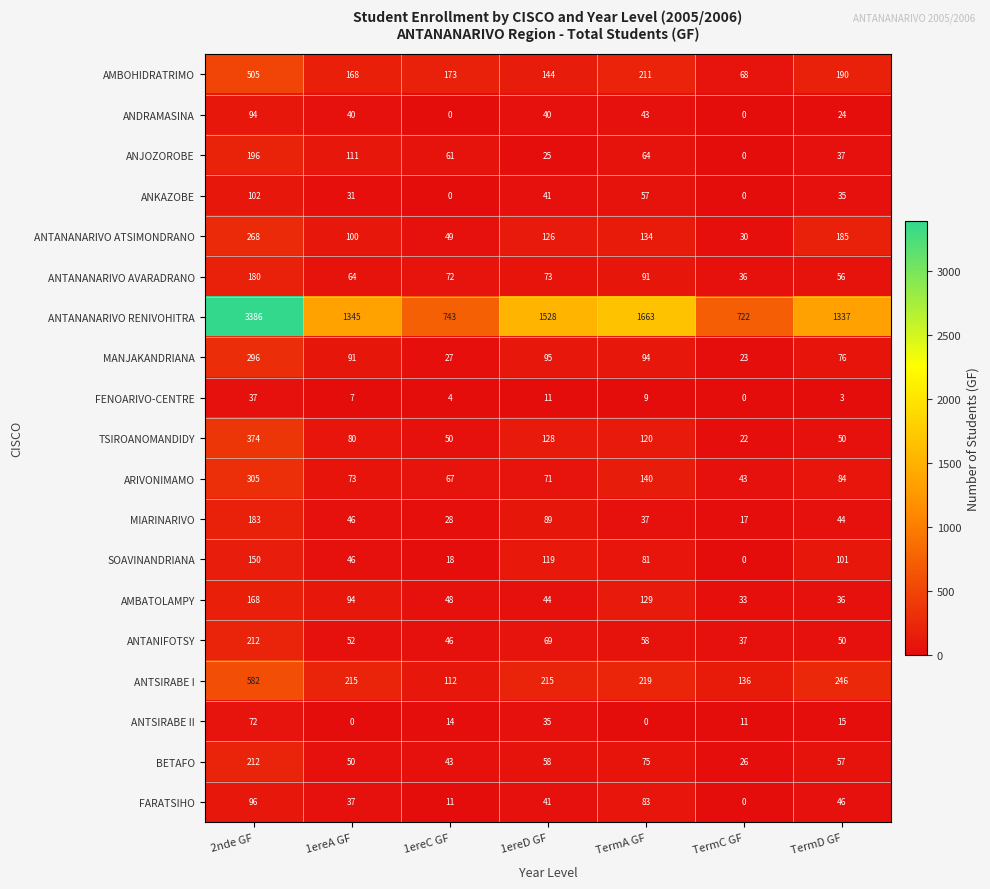

The AMBATOLAMPY series shows 212 at TermA GF. True or false?

False